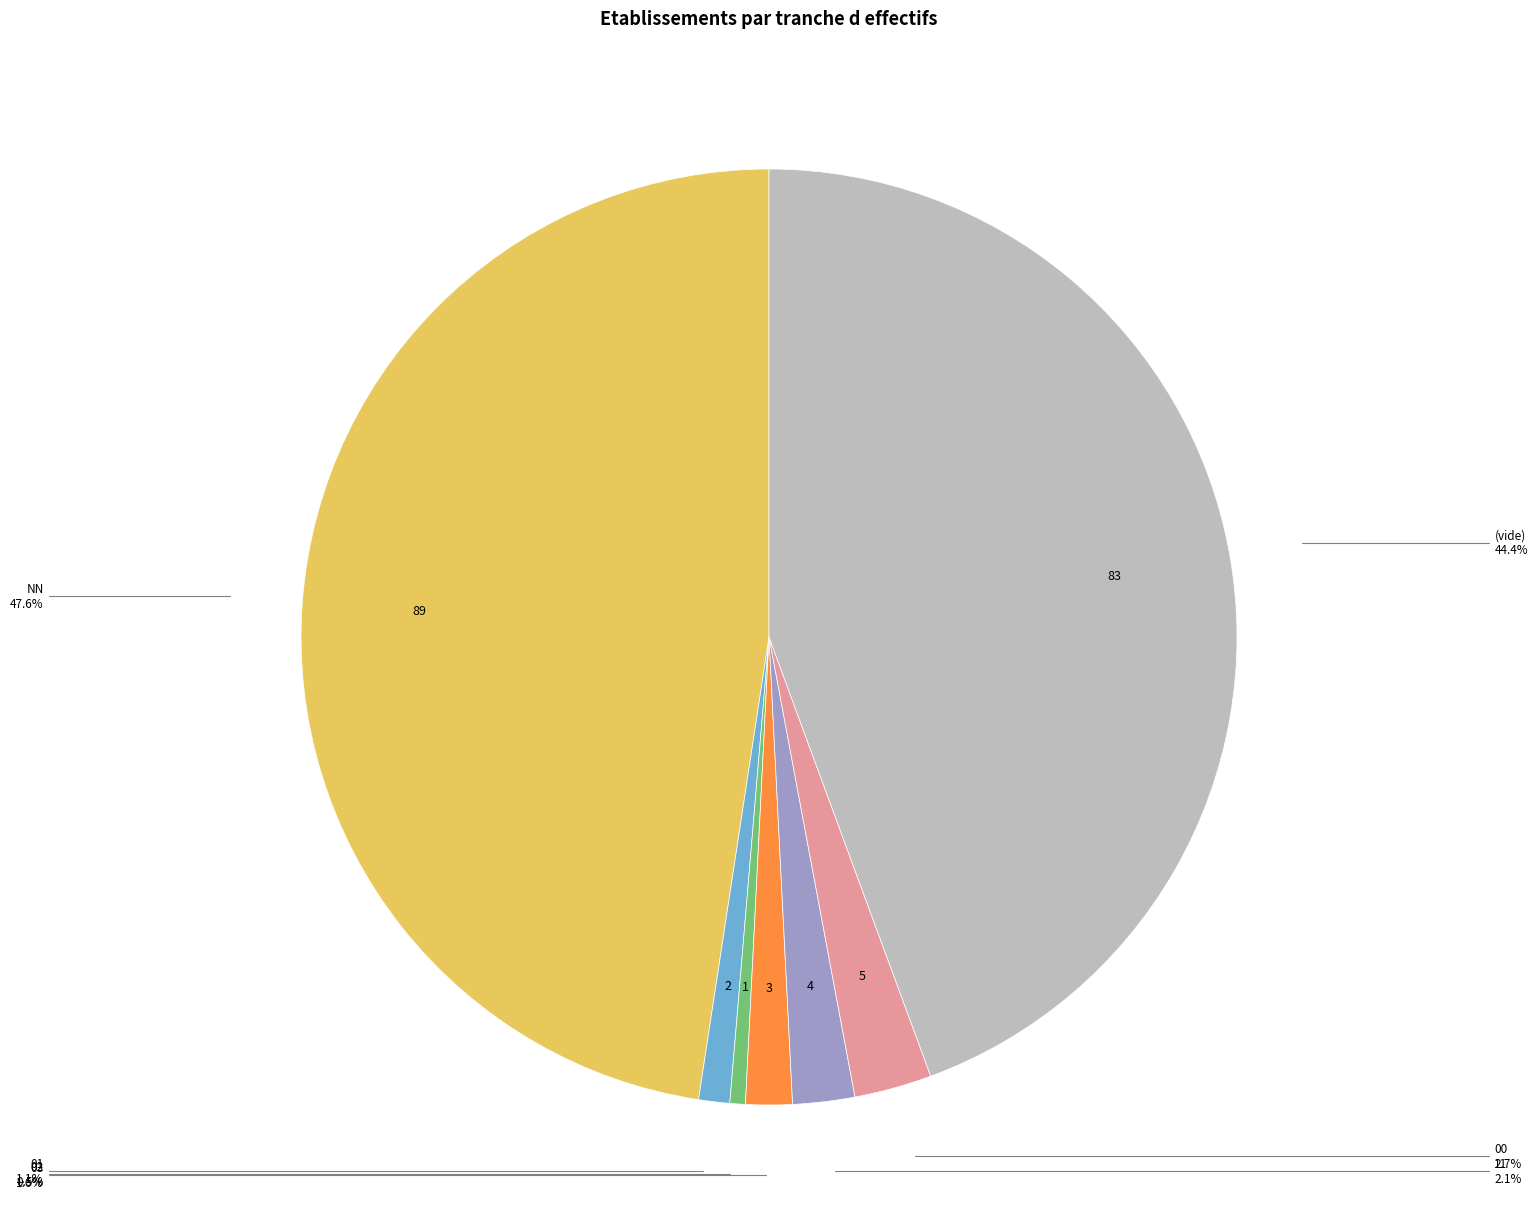

Is there a majority slice in this chart?

No